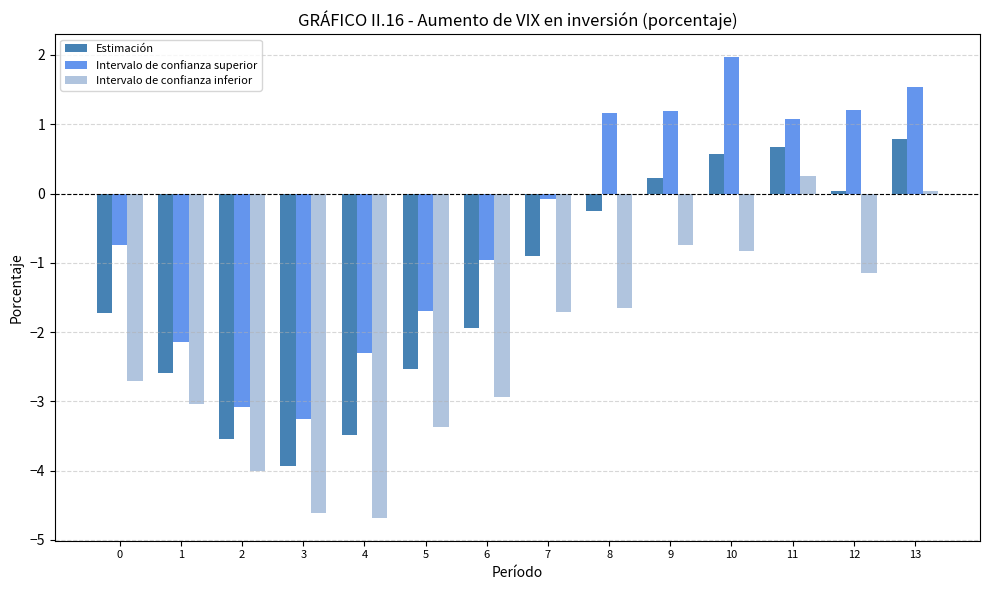

How many data points in Intervalo de confianza inferior are above -1?

4